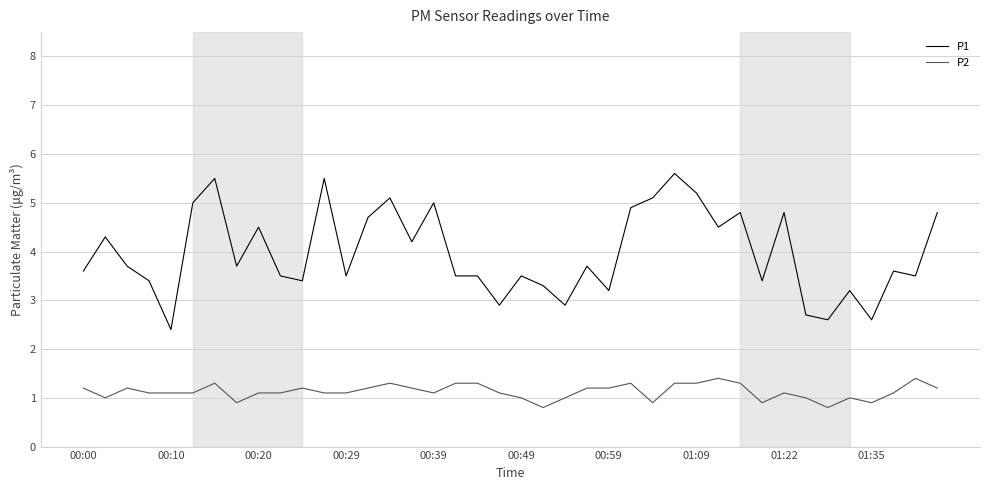

Which series has the largest range (max minus min)?

P1